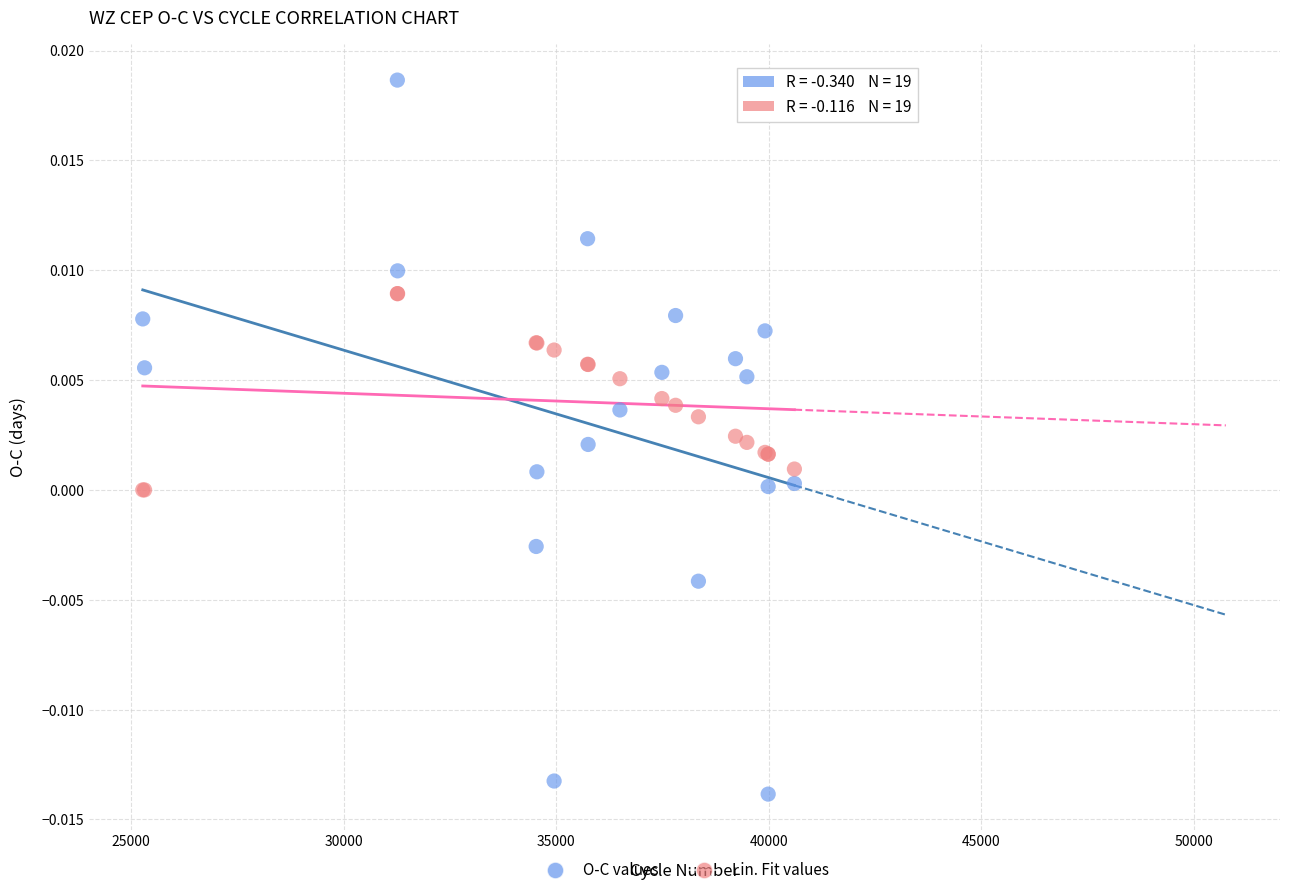

Which series contains the highest Y value?

O-C values